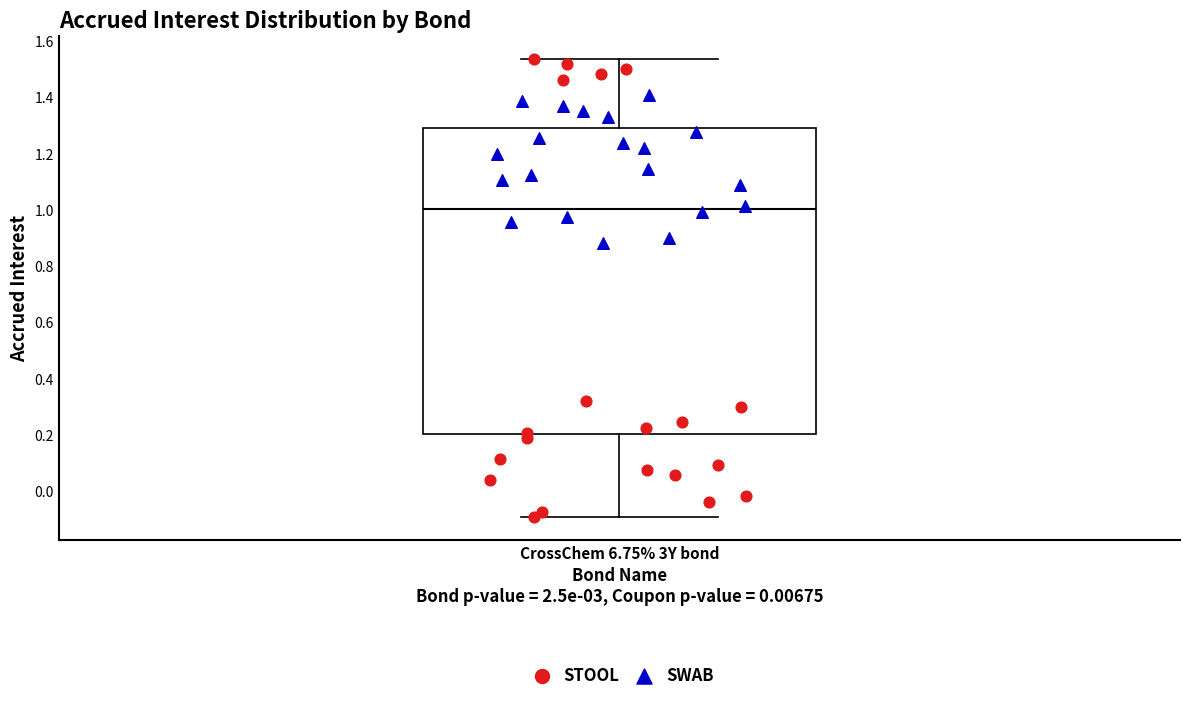

Read this box plot against the y-axis: the position of the median line, the range covered by the box, and the ends of both whiskers. The values are not printed on the chart, so give them approximately, as read against the axis.

median 1.00, box 0.20 to 1.28, whiskers -0.10 to 1.54